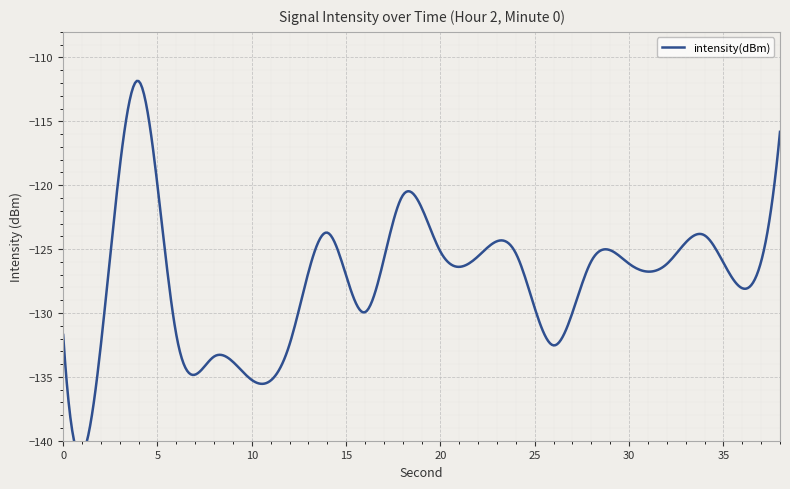

How many values are below -126?

11